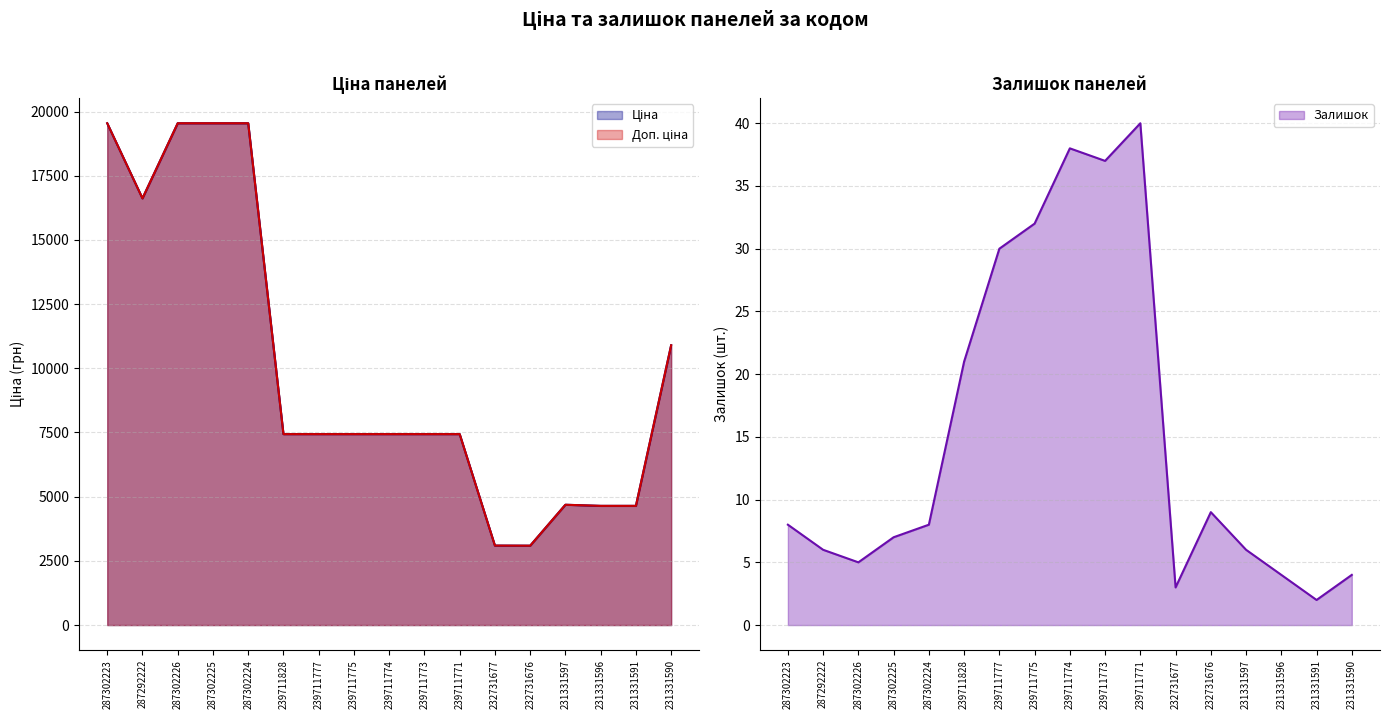

What is the total value across all series at 232731676?

6191.2